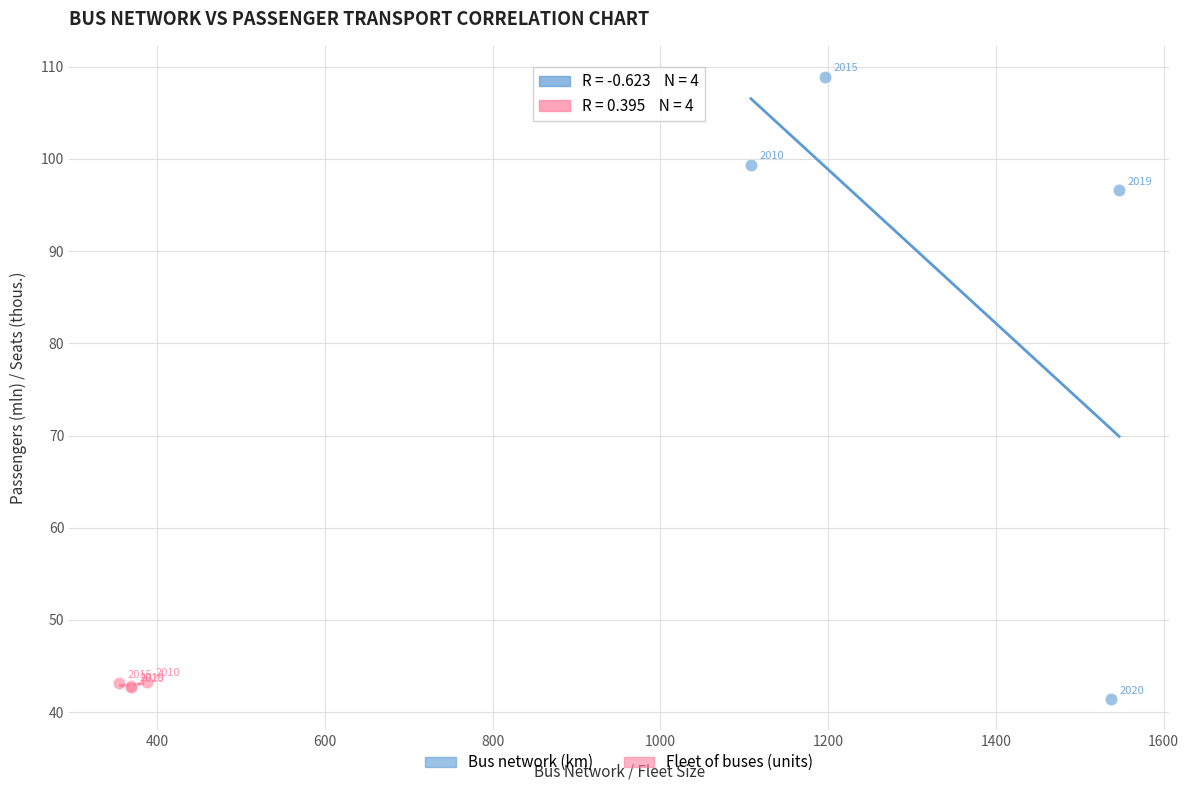

Which series has the widest spread of Y values?

Bus network (km)